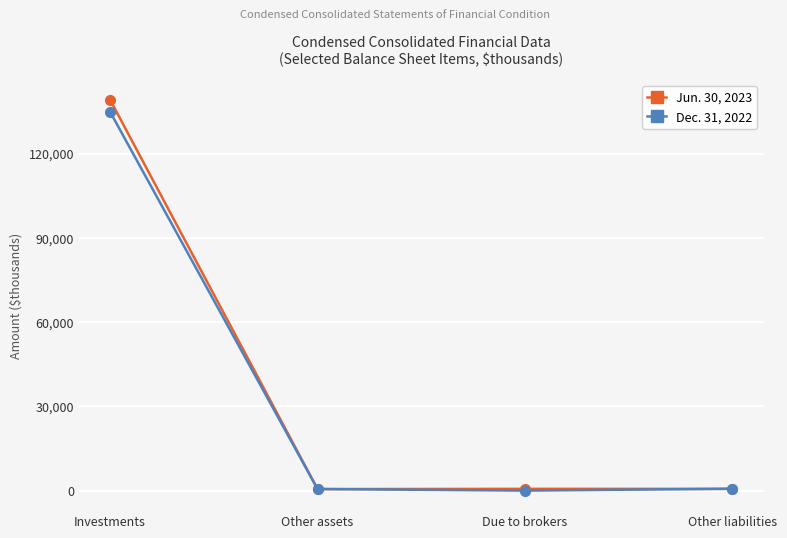

The value of Dec. 31, 2022 at Investments is 177609. True or false?

False